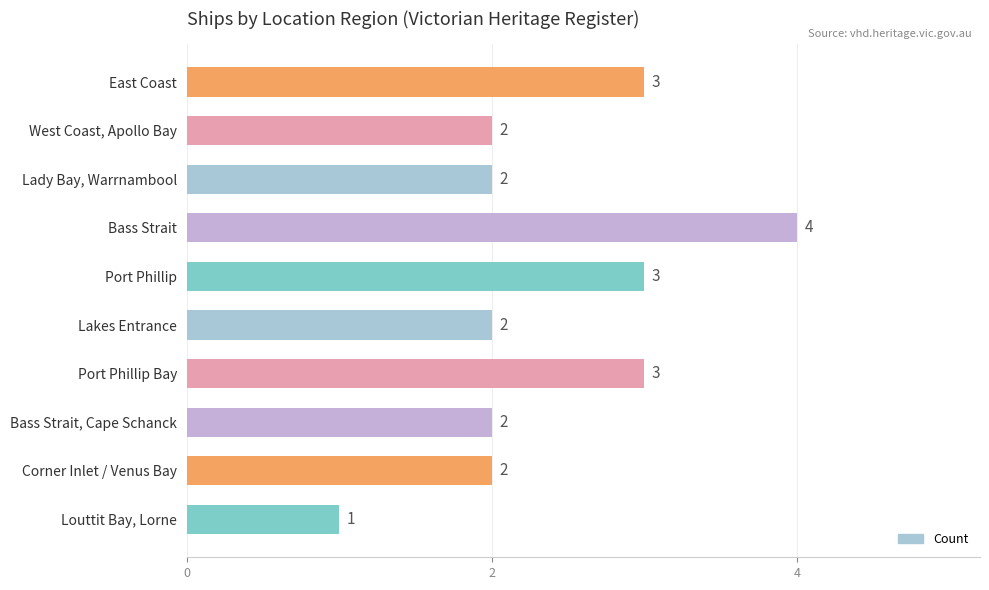

The chart shows a value of 4 at Port Phillip. True or false?

False